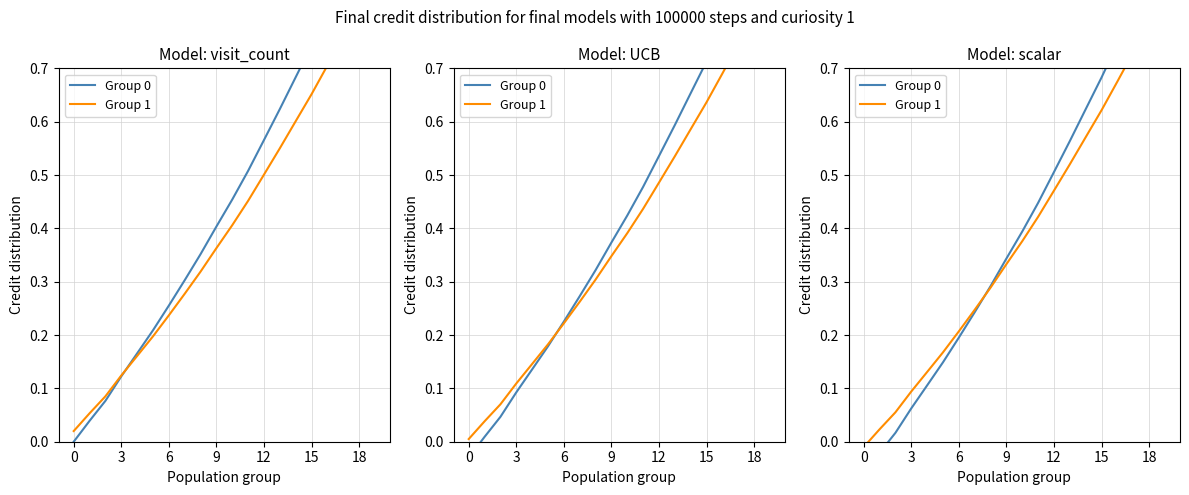

What is the maximum value for Group 0?

0.9